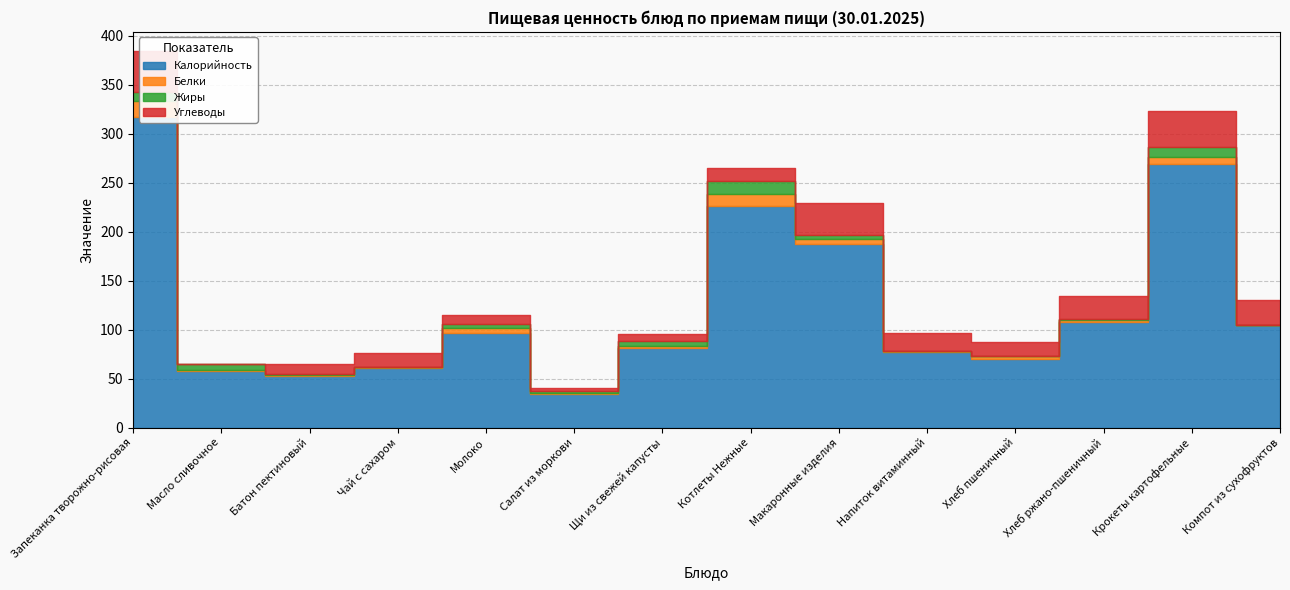

What is the value of the Жиры point at the 3rd from the left?

0.6